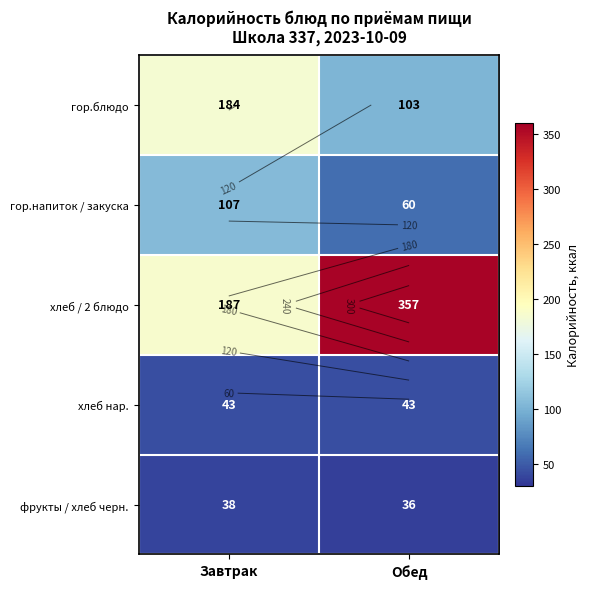

Which series has the largest total across all categories?

хлеб / 2 блюдо